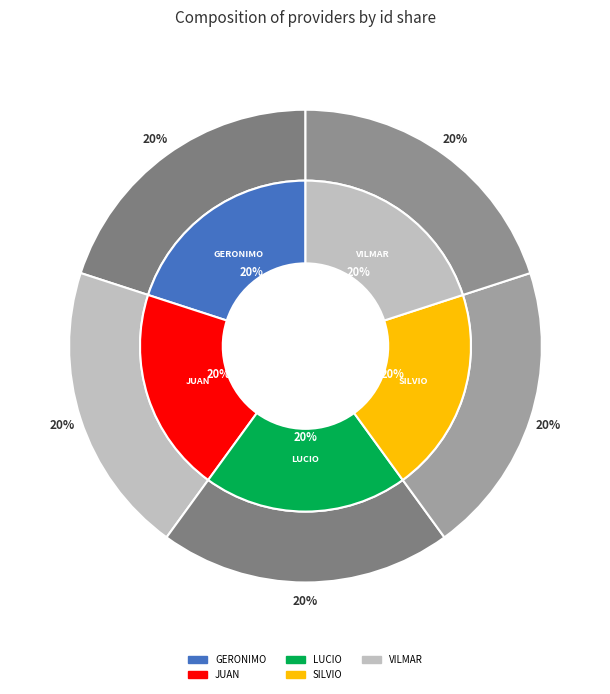

What percentage do geronimo-aquino-vera and juan-diosnel-lezcano-araujo together represent?

40.0%